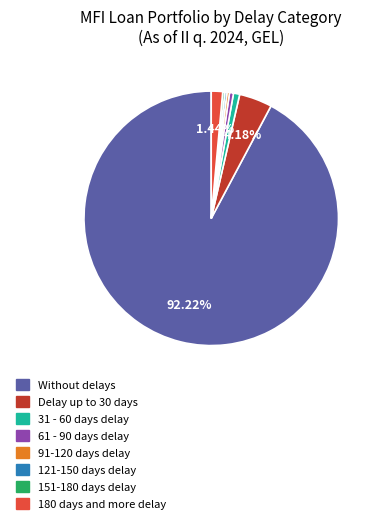

What percentage is the 180 days and more delay slice, to the nearest percent?

1%